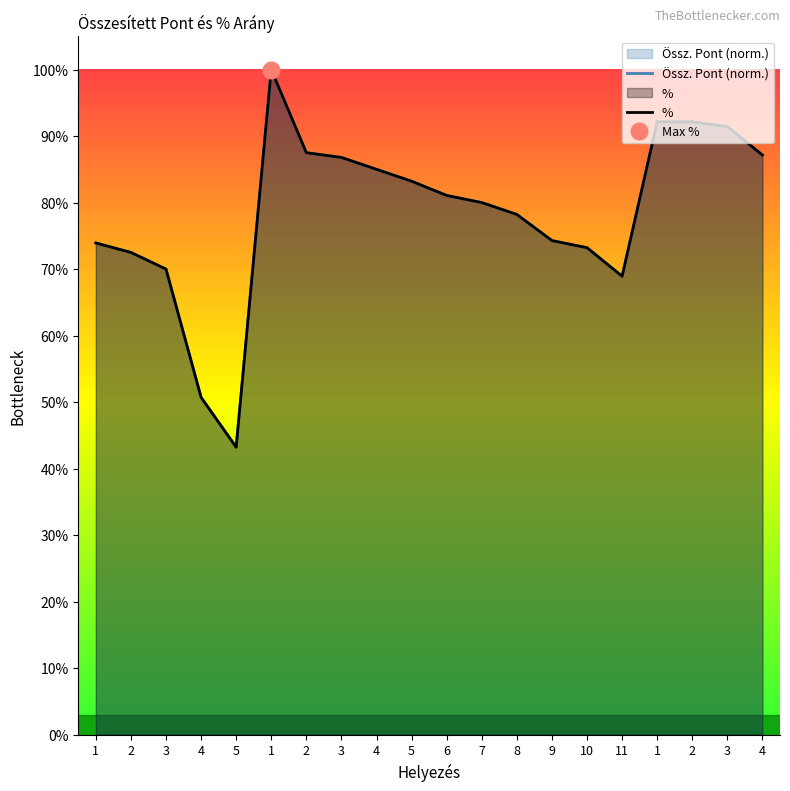

List the labels in order of % value, largest first.

1, 1, 2, 3, 2, 4, 3, 4, 5, 6, 7, 8, 9, 1, 10, 2, 3, 11, 4, 5